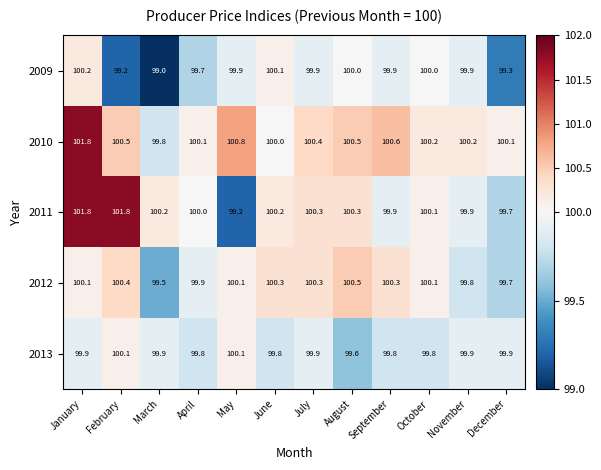

The 2013 series shows 100.1 at February. True or false?

True